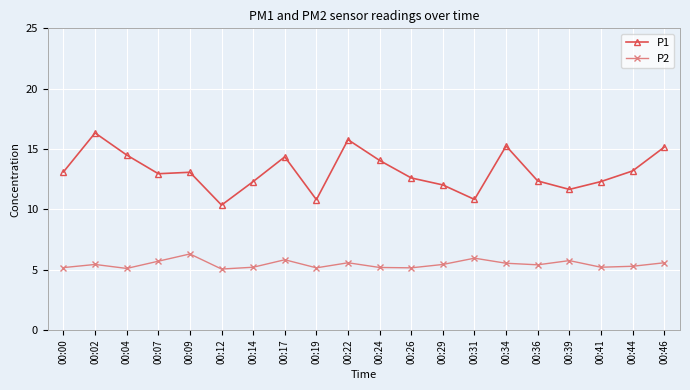

What is the maximum value shown in the chart?

16.3